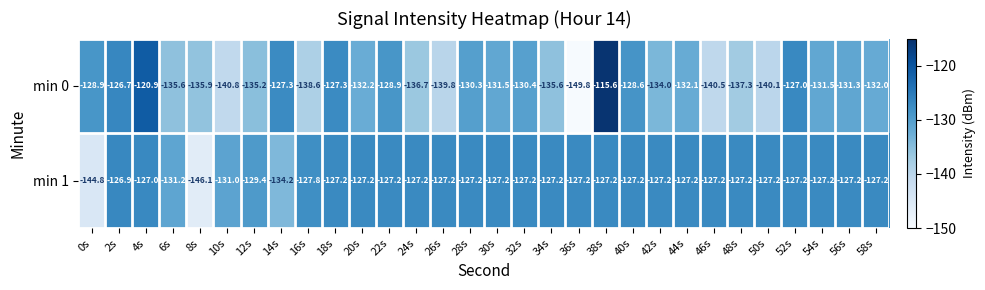

What is the average value of the min 1 series?

-129.0